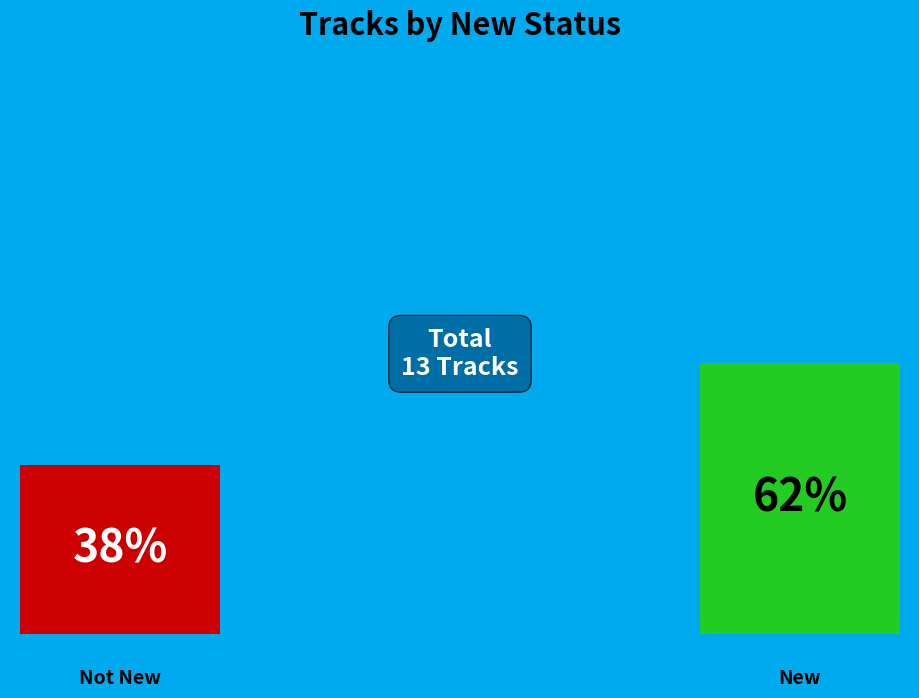

How many segments does this pie chart have?

2